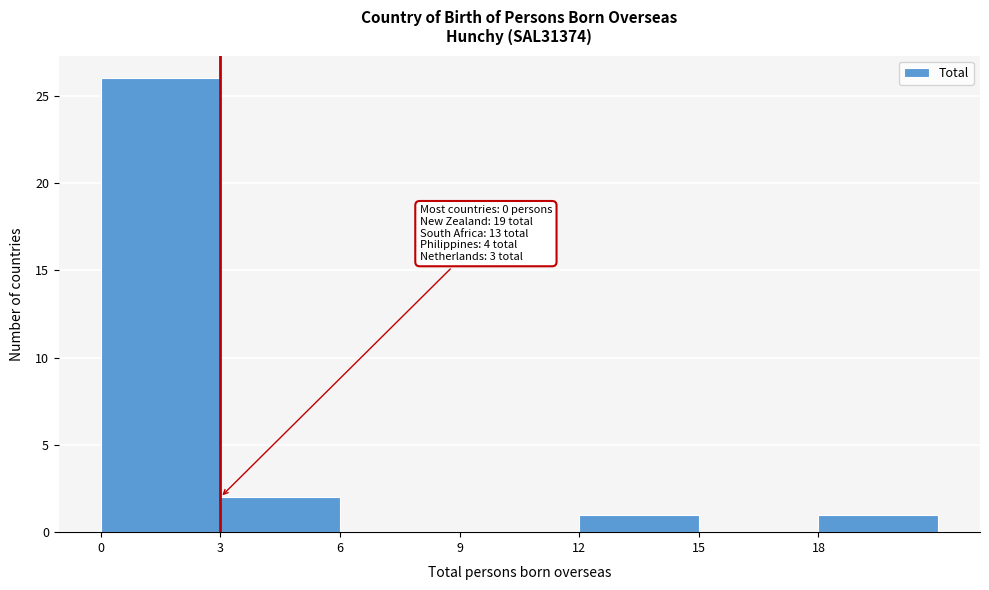

Which range on the x-axis has the tallest bar?

0 to 3